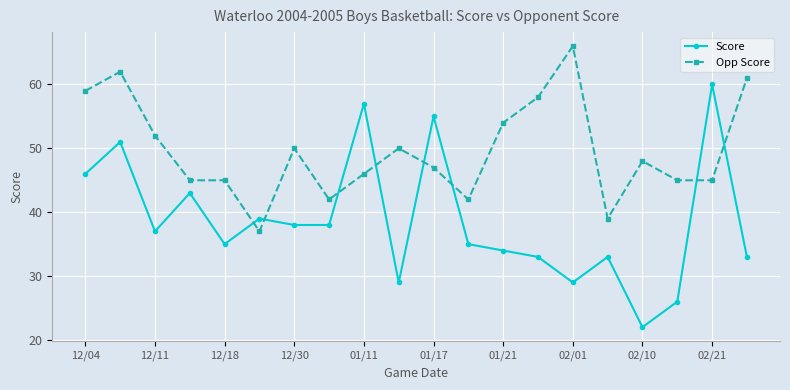

Reading right to left, list all the values displayed in this chart.

Score: 33	60	26	22	33	29	33	34	35	55	29	57	38	38	39	35	43	37	51	46
Opp Score: 61	45	45	48	39	66	58	54	42	47	50	46	42	50	37	45	45	52	62	59